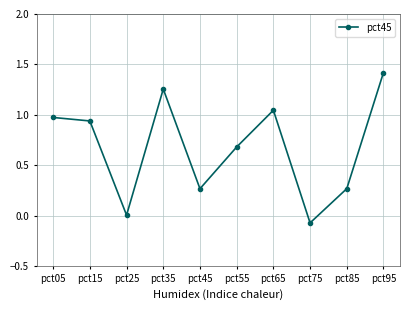

True or false: the data shows 0.4 at pct45.

False